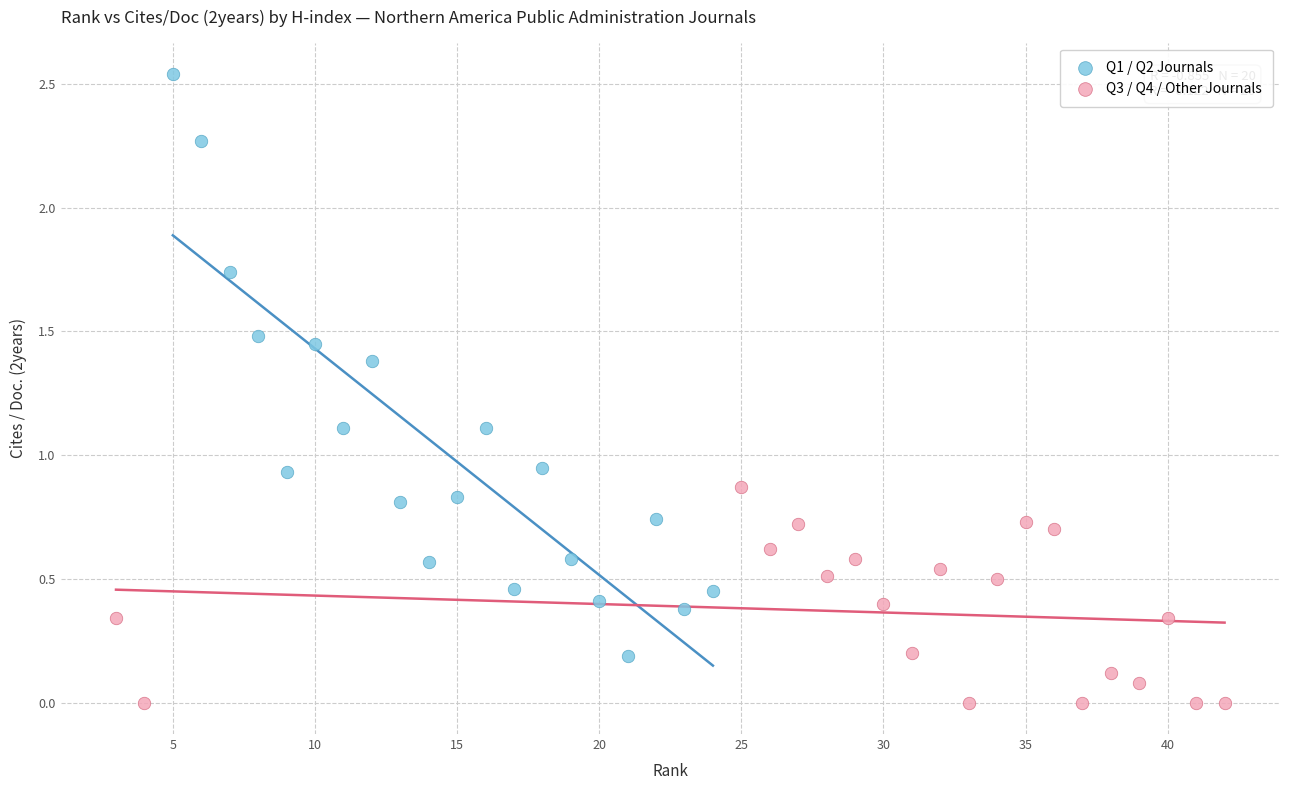

Which series contains the highest Y value?

Q1 / Q2 Journals